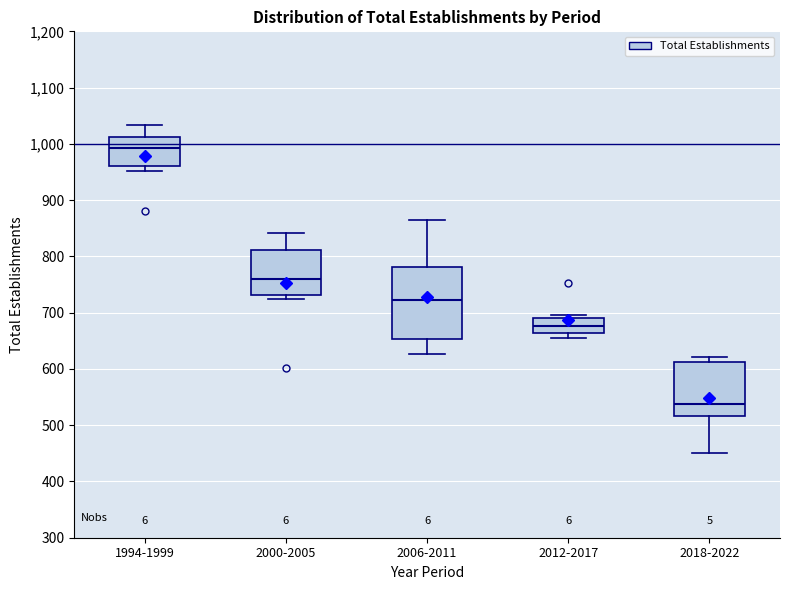

Which box has the highest median line?

1994-1999